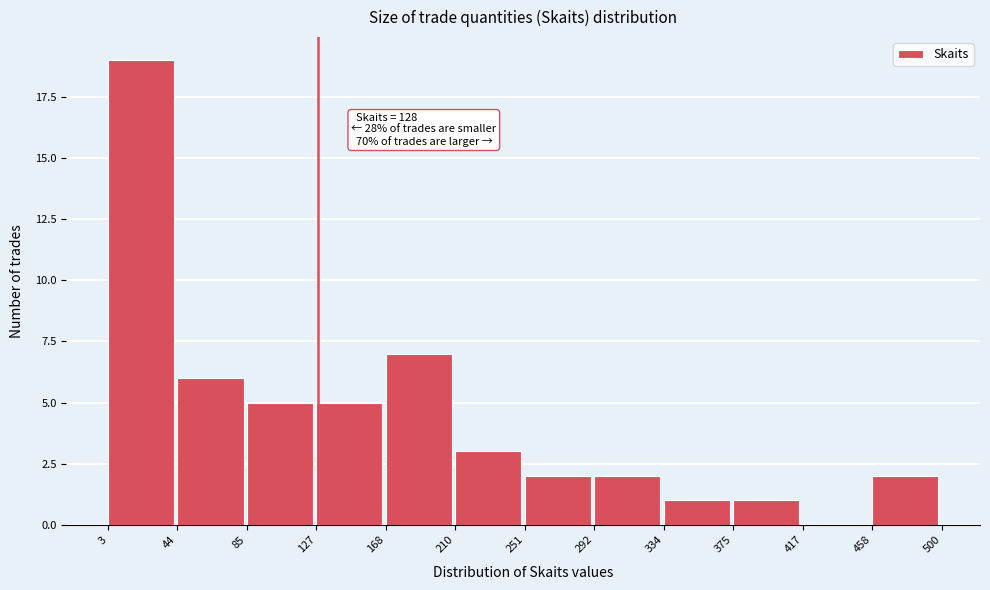

Over which range of the x-axis is the bar tallest?

3 to 44